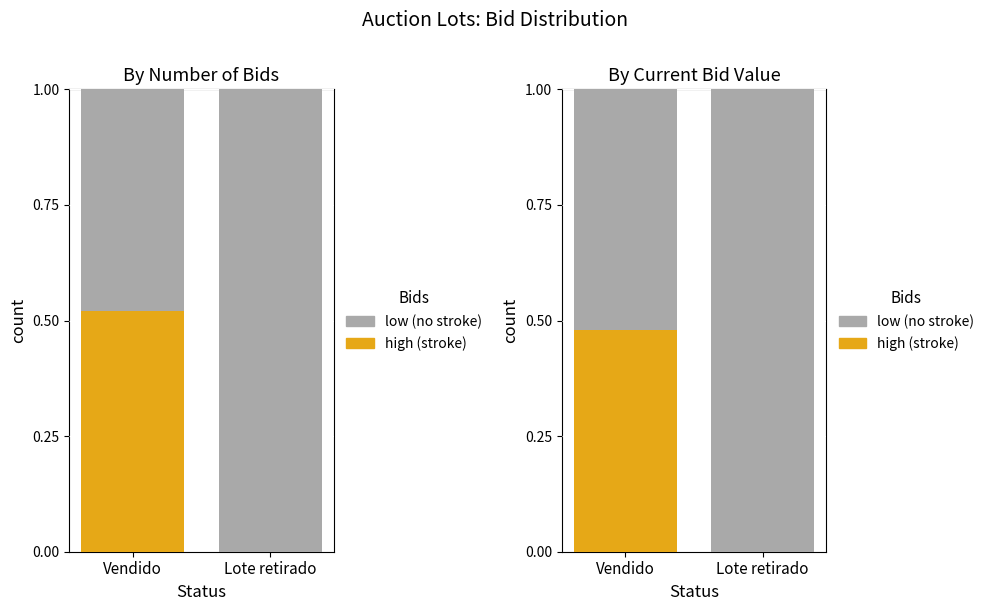

What is the difference between the low values at Lote retirado and Vendido?

0.5